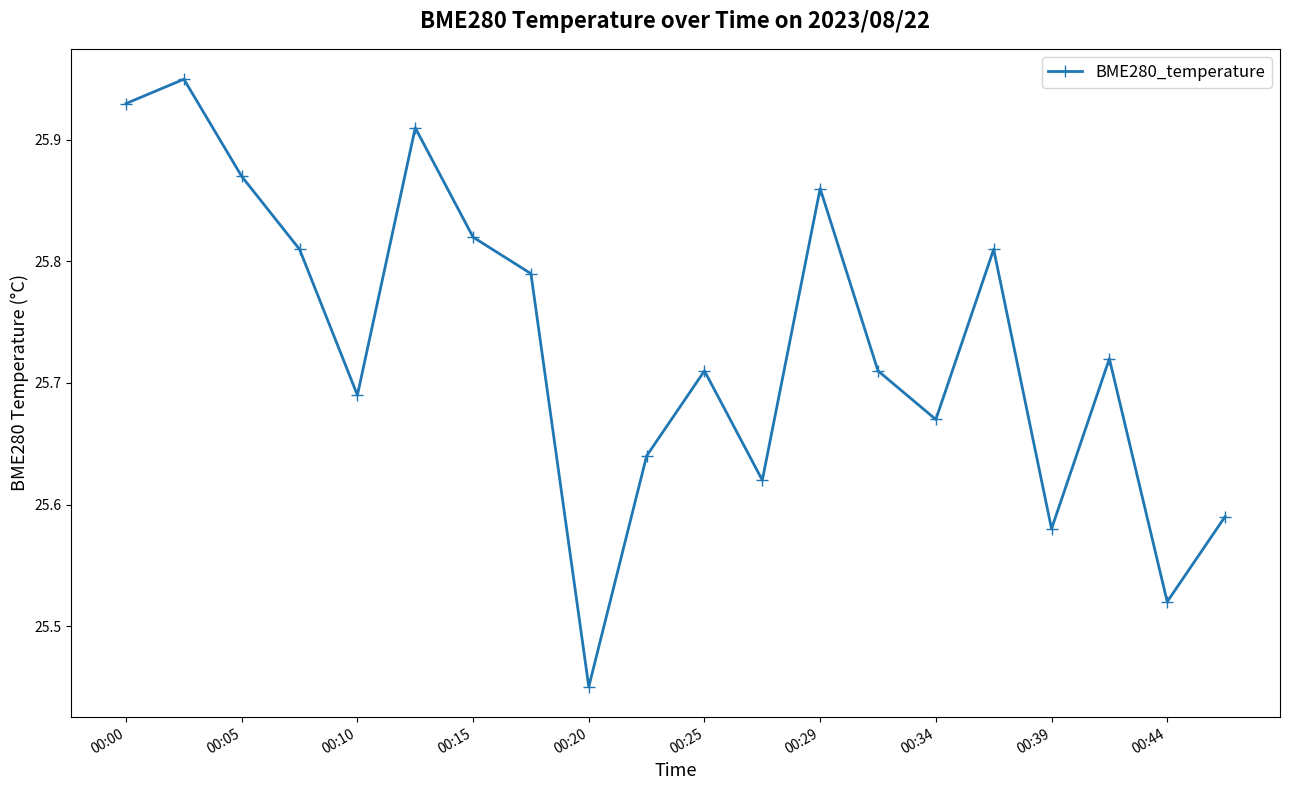

How many lines are shown in the chart?

1